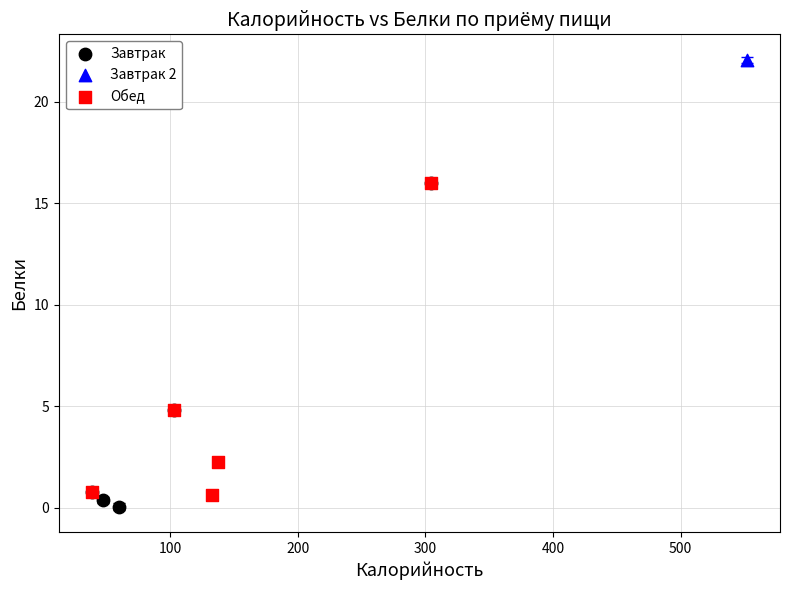

What are all the series names shown in the legend?

Завтрак, Завтрак 2, Обед